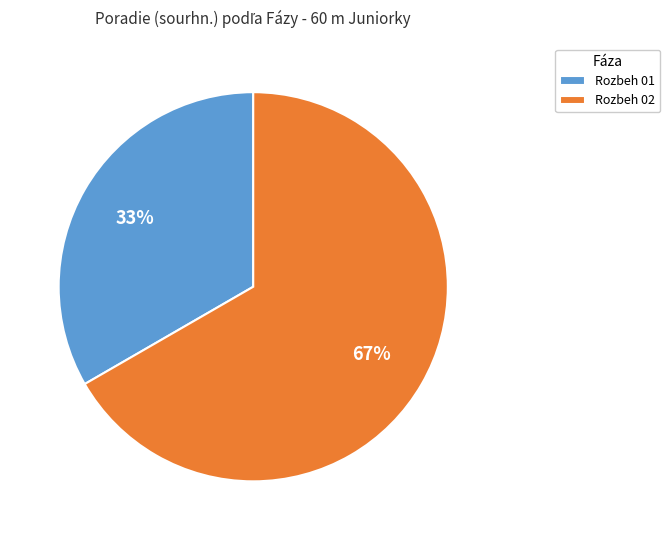

What percentage is the Rozbeh 01 slice, to the nearest percent?

33%